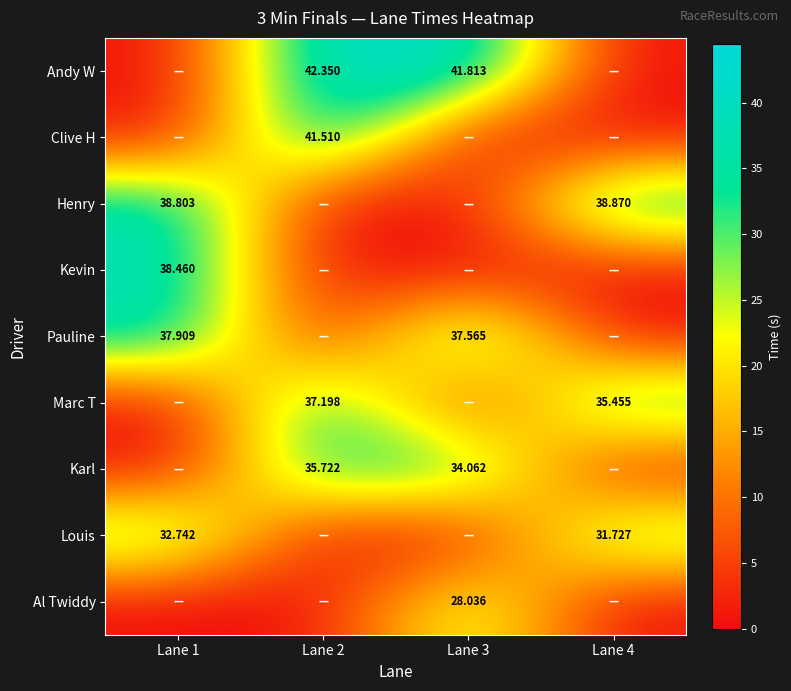

Is the value of Louis at Lane 4 greater than the value of Kevin at Lane 1?

No